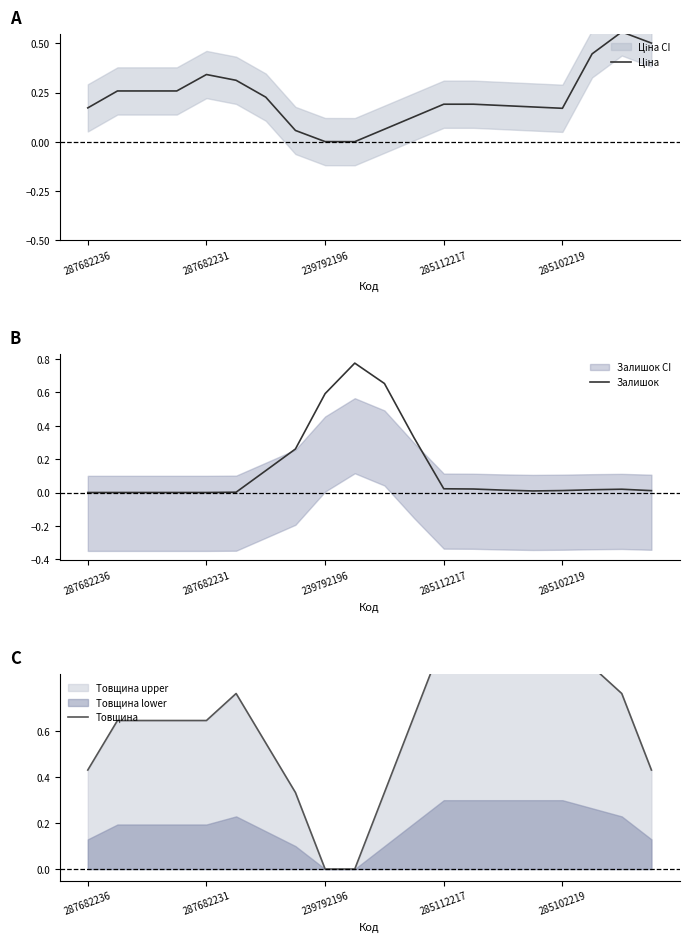

Which series ends up on top after the final intersection of Ціна and Товщина?

Ціна